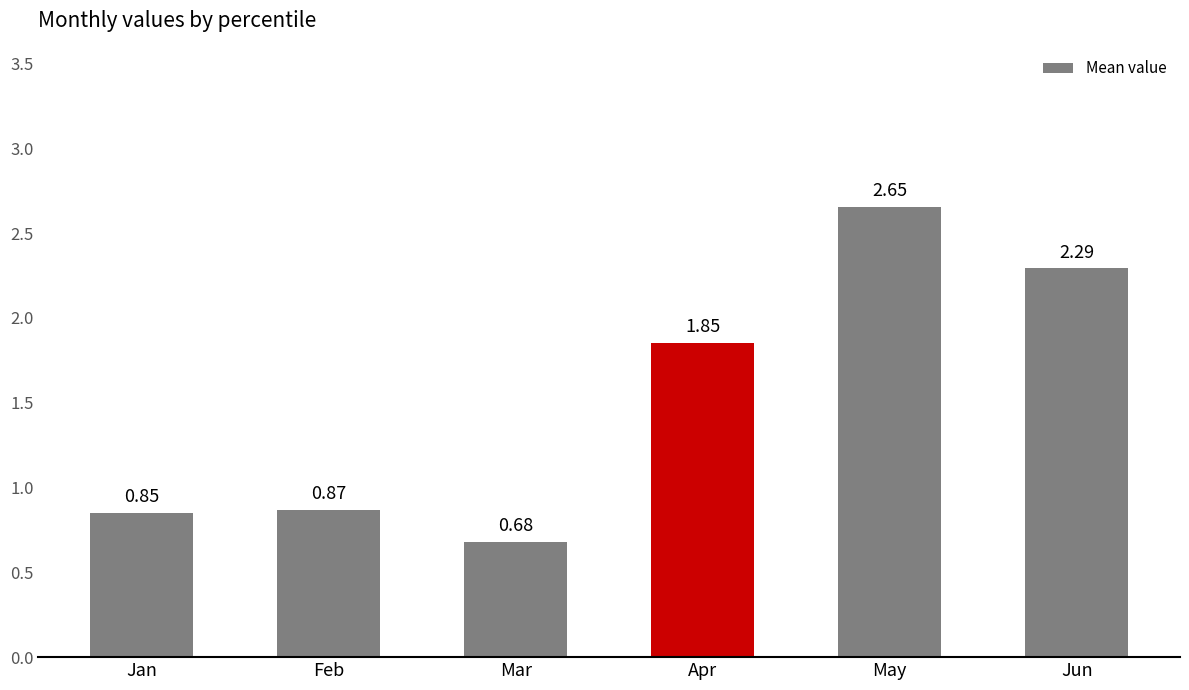

Are the bars grouped side by side (vs. stacked)?

No